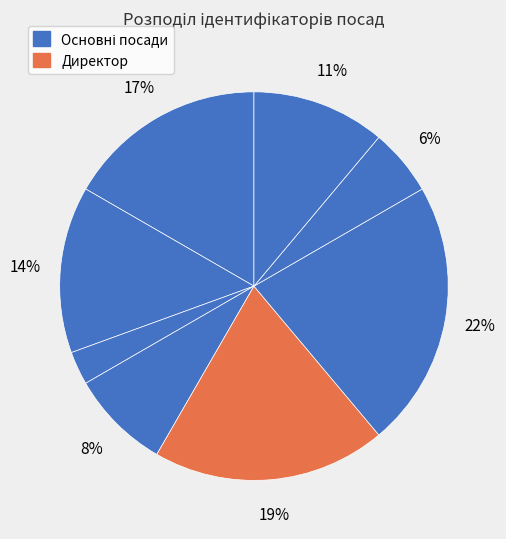

Is there a majority slice in this chart?

No